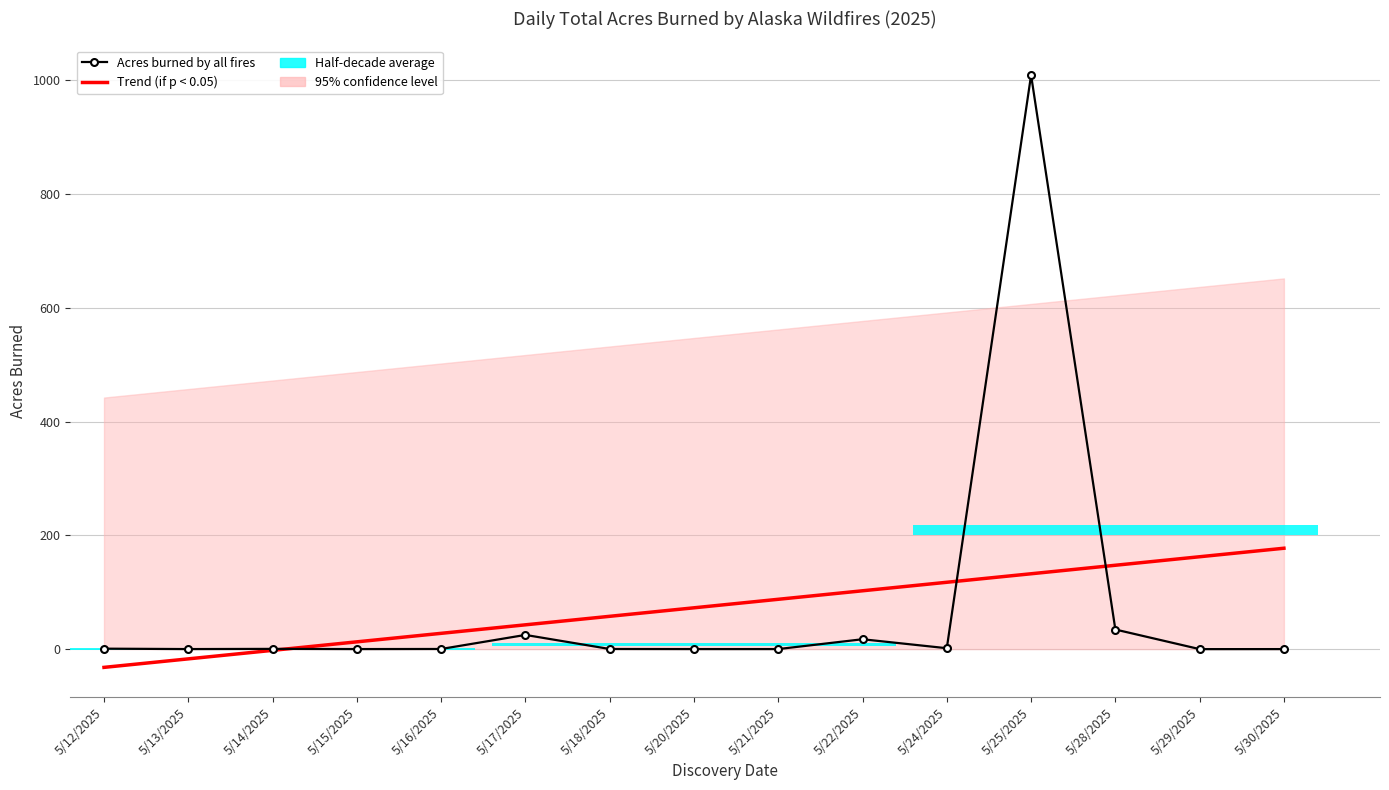

Reading right to left, extract all data points from this chart.

Trend (if p < 0.05): 177.4	162.4	147.4	132.5	117.5	102.6	87.6	72.6	57.7	42.7	27.8	12.8	-2.2	-17.1	-32.1
Acres burned by all fires: 0.1	0.0	34.5	1008.9	1.6	17.4	0.1	0.1	0.2	25.0	0.3	0.1	0.4	0.1	0.8